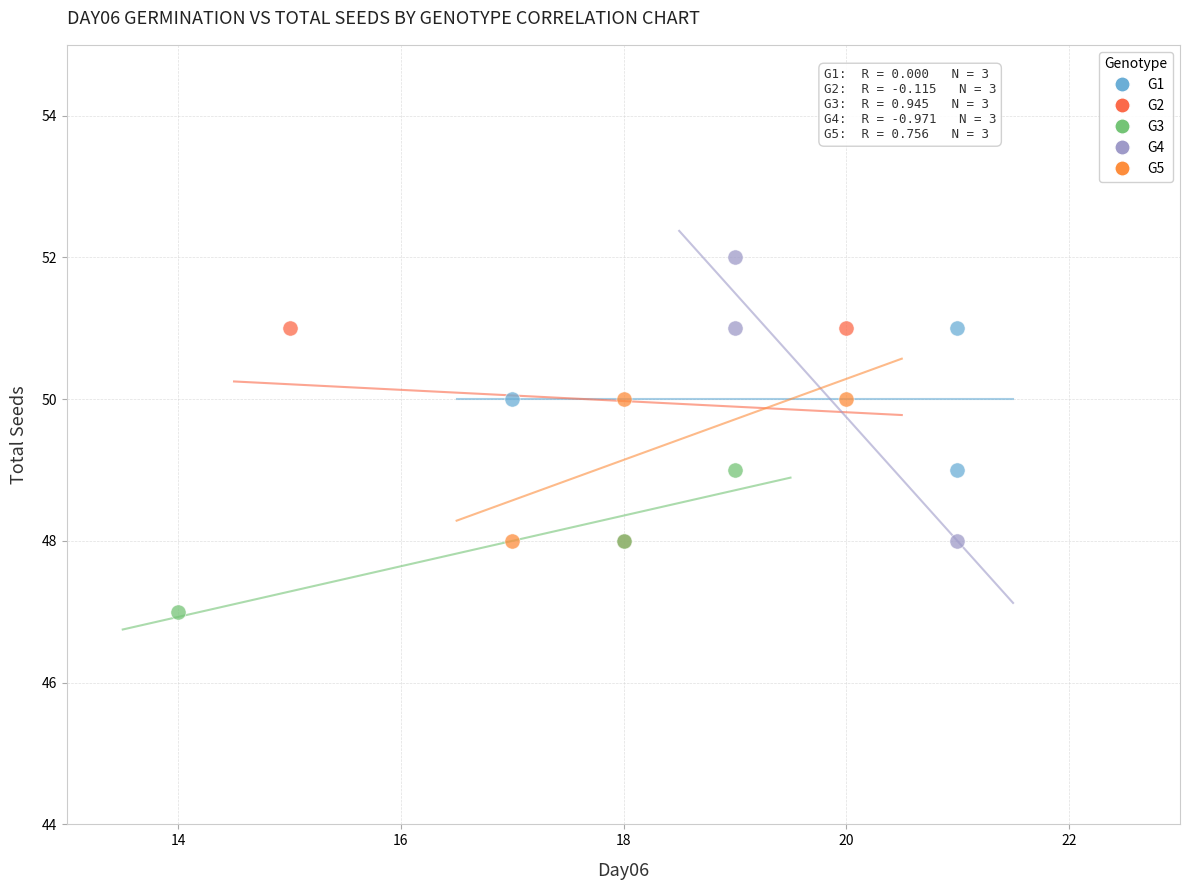

Which series has the widest spread of Y values?

G4